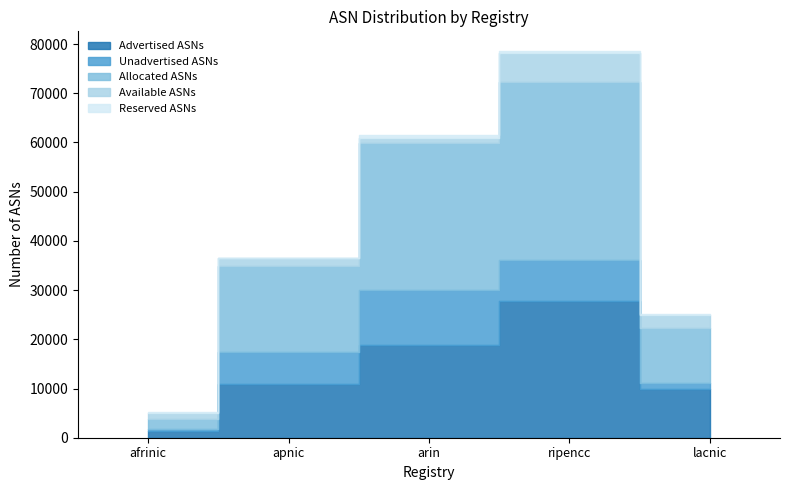

Which series has the largest total across all categories?

Allocated ASNs